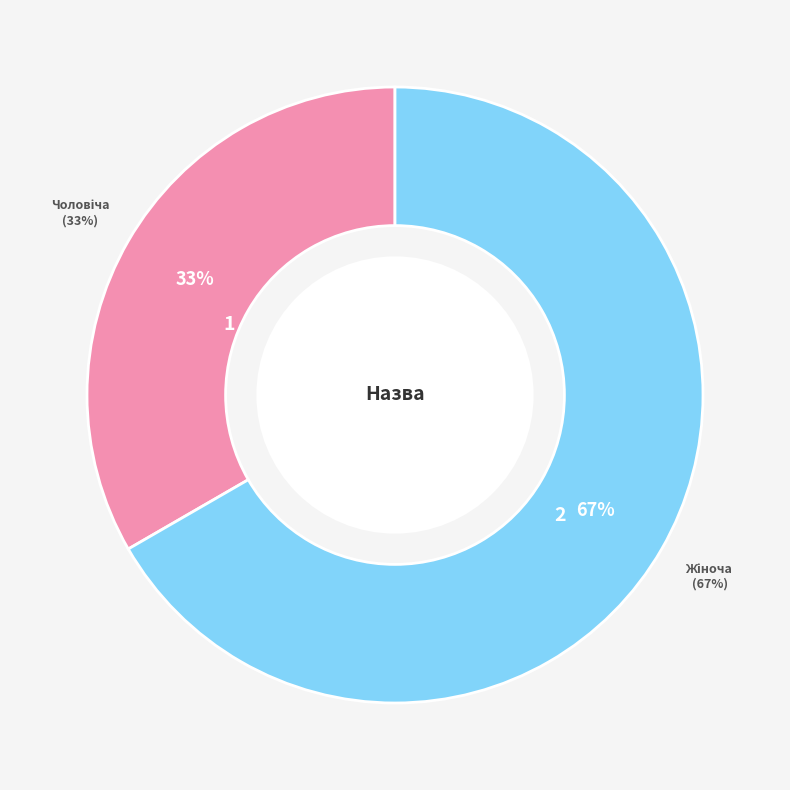

Which slice is the largest?

Жіноча